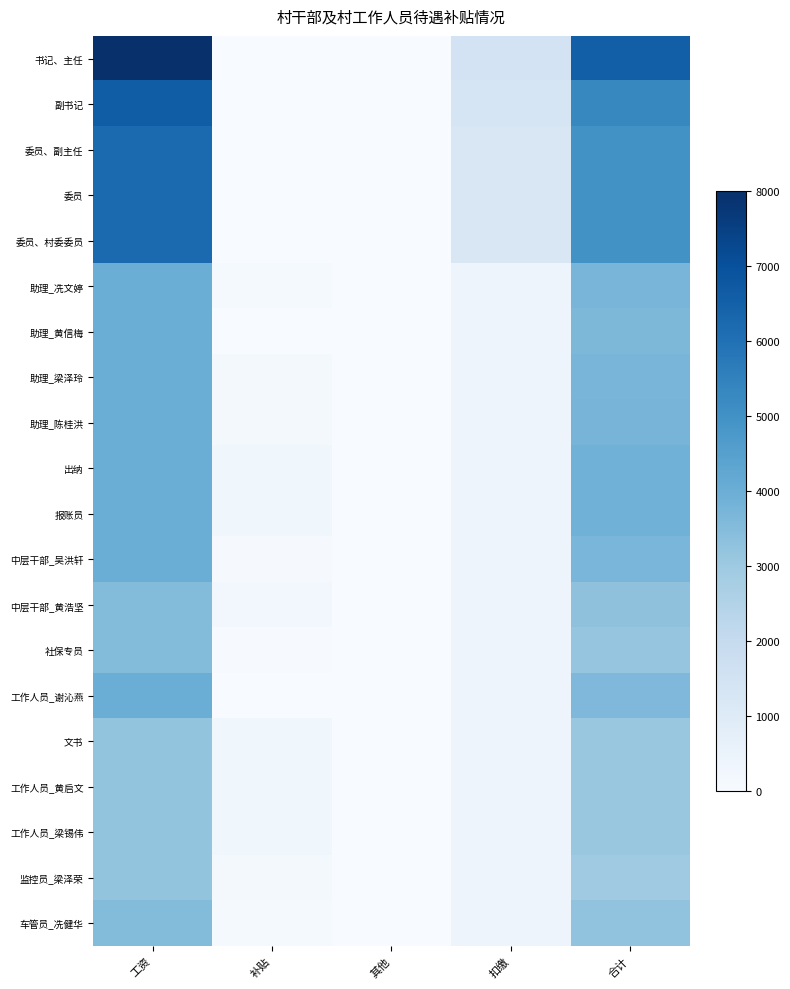

Rank the categories by 出纳 value from lowest to highest.

其他, 补贴, 扣缴, 合计, 工资